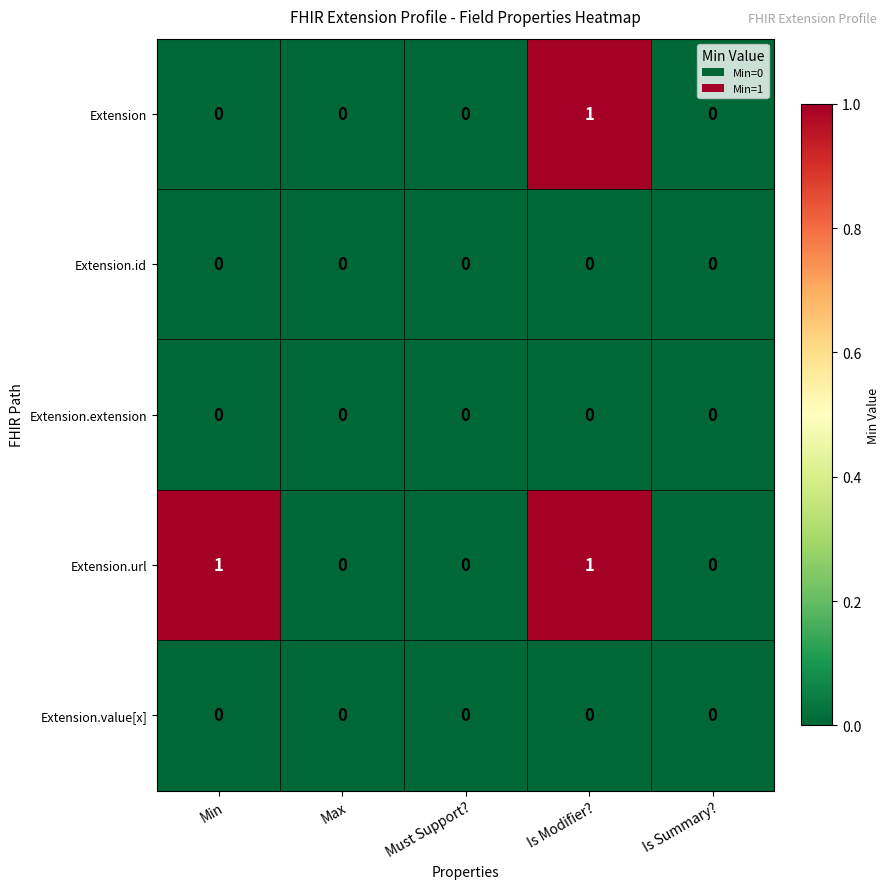

The Extension series shows 0 at Is Summary?. True or false?

True